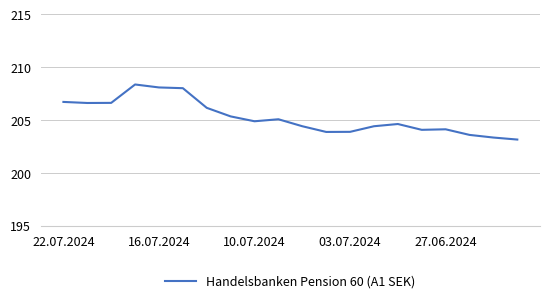

True or false: there are more than 2 points higher than both neighbors.

True